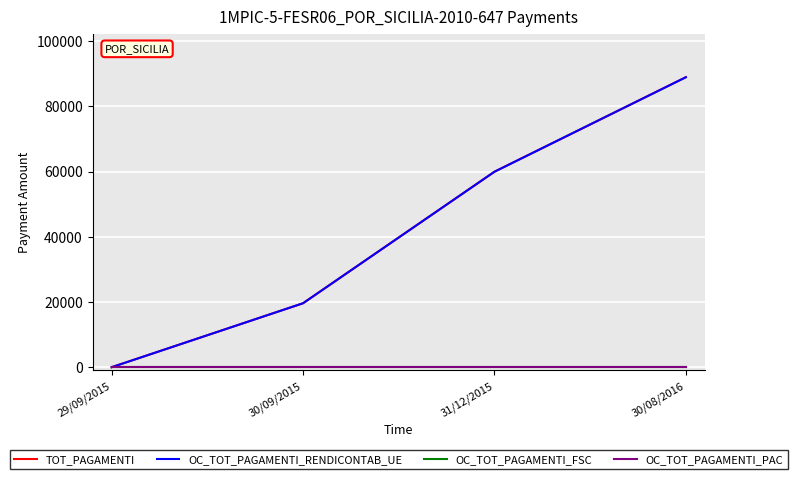

True or false: TOT_PAGAMENTI and OC_TOT_PAGAMENTI_PAC cross at least once.

False